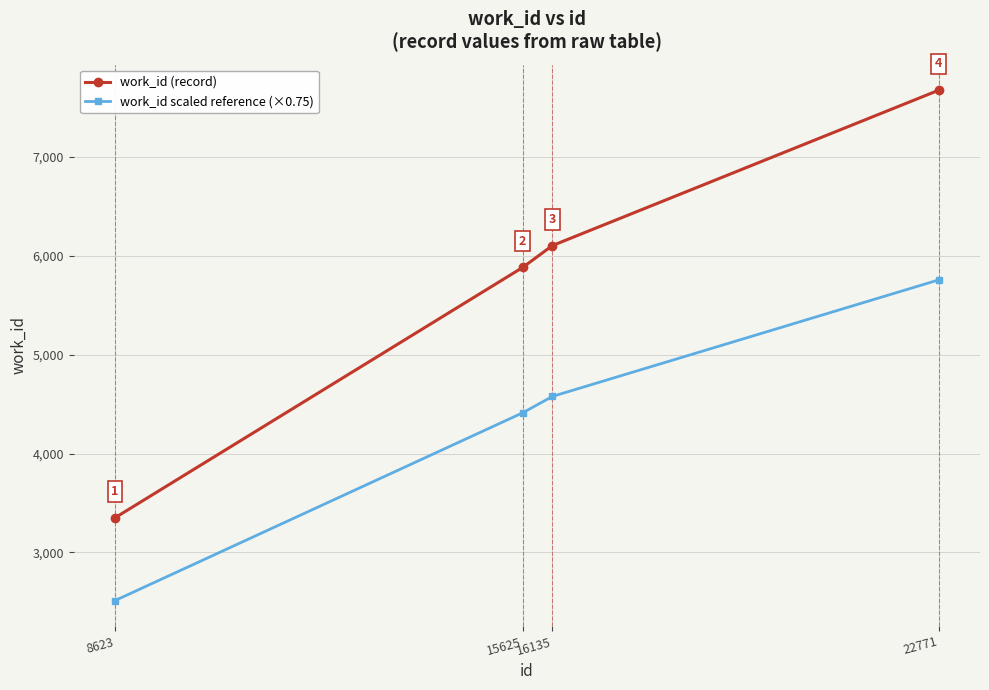

At 16135, list the series in order from largest to smallest.

work_id (record), work_id scaled reference (×0.75)